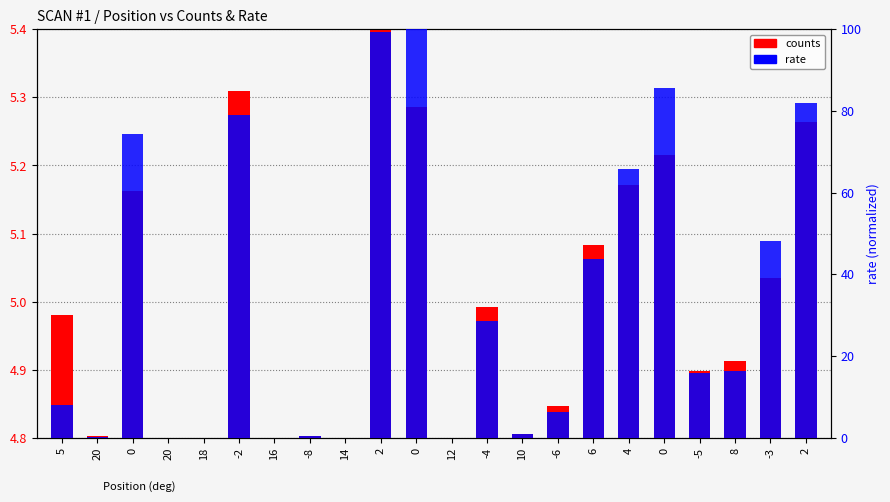

What is the label of the 14th bar from the right?

14